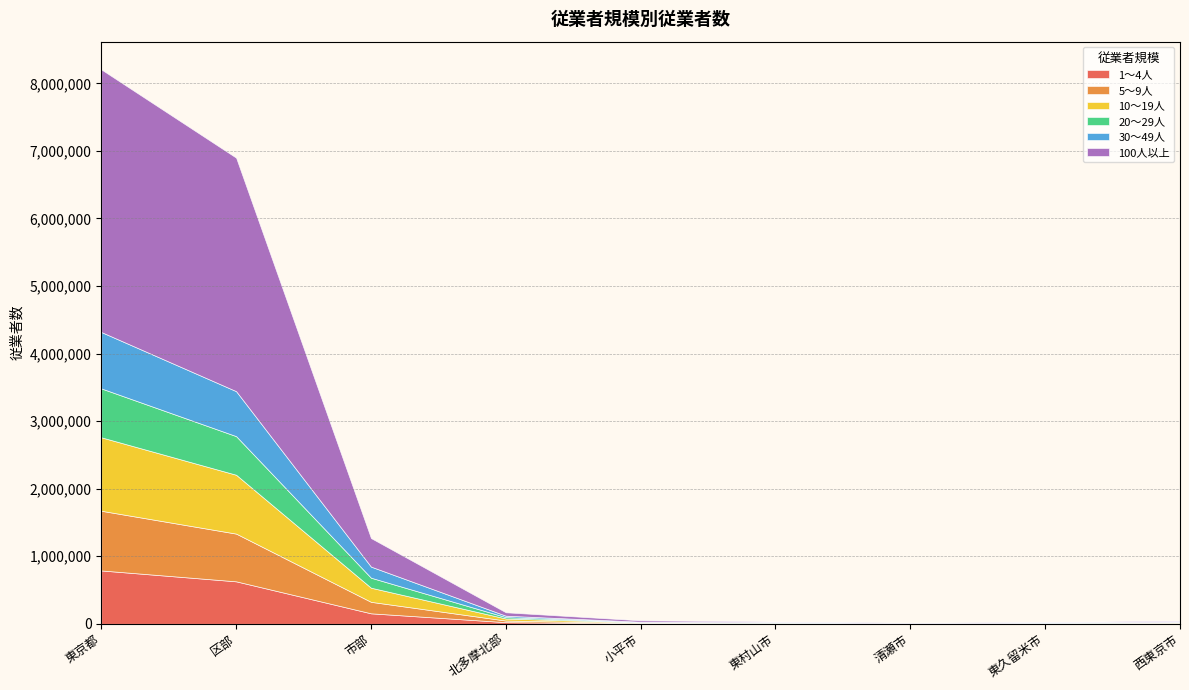

What is the difference between the highest and lowest values at 小平市?

15378